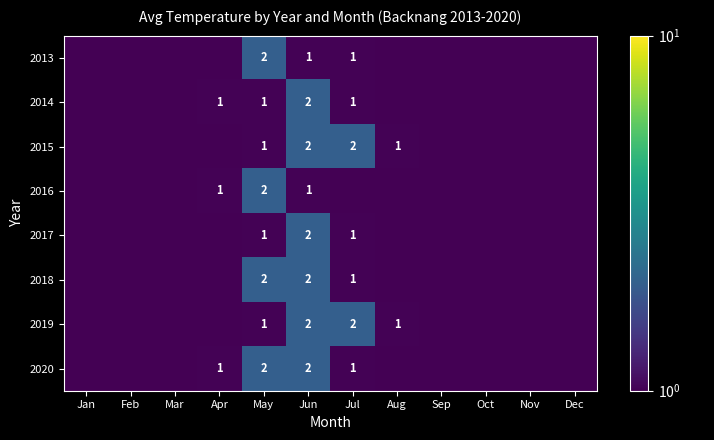

At which category is the sum across all series the highest?

Jun